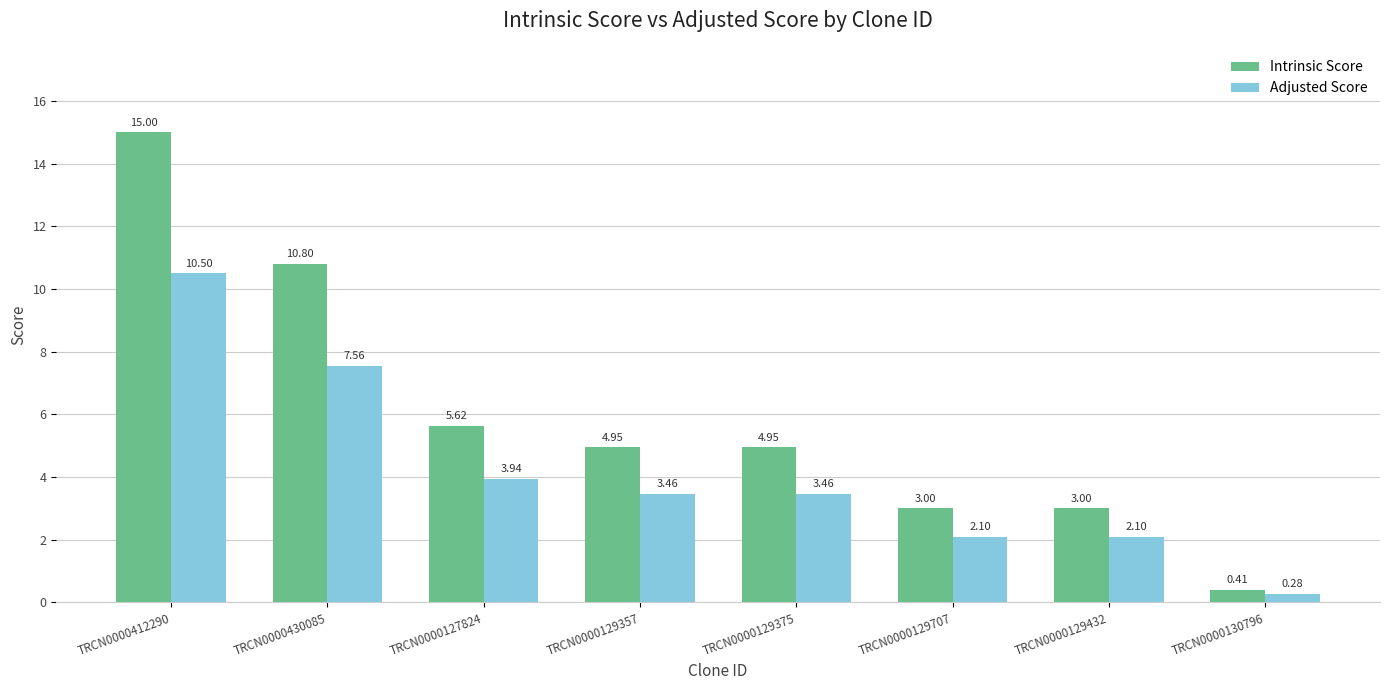

How many values in the Intrinsic Score series exceed 4?

5